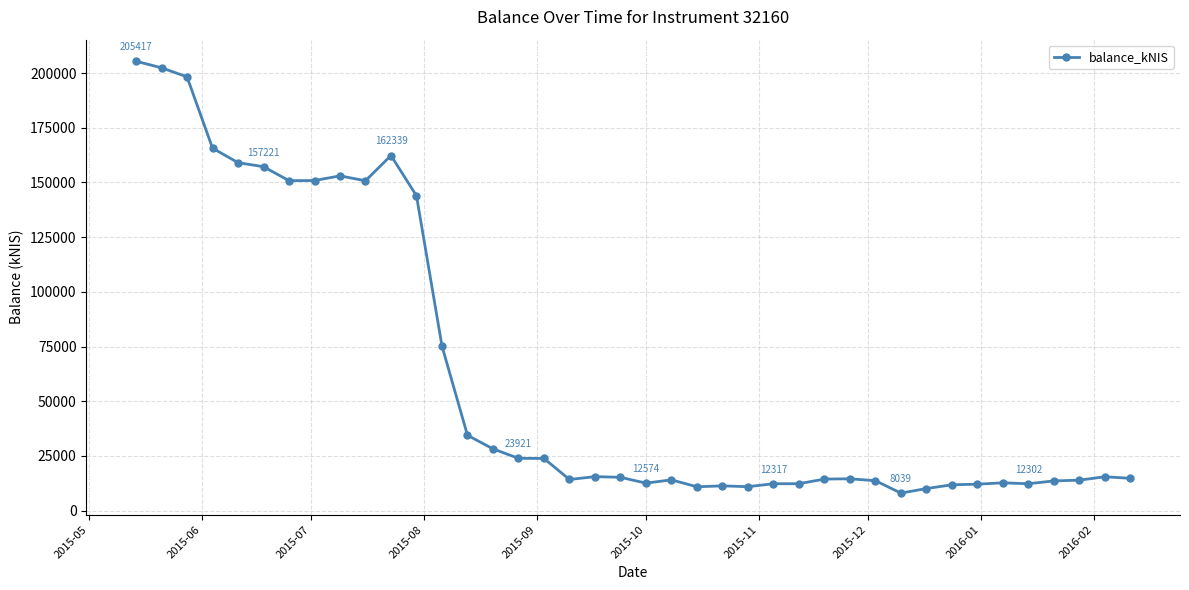

How many lines are shown in the chart?

1